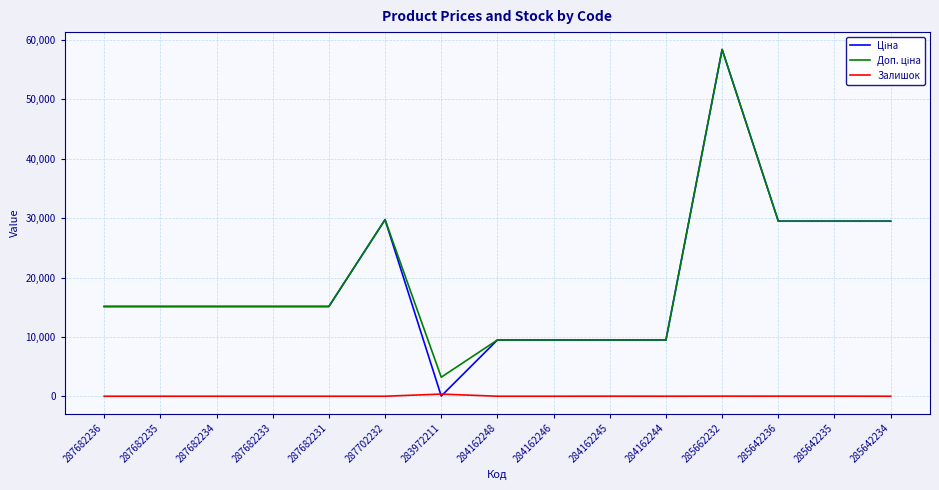

At how many categories does at least one series exceed 27836?

5